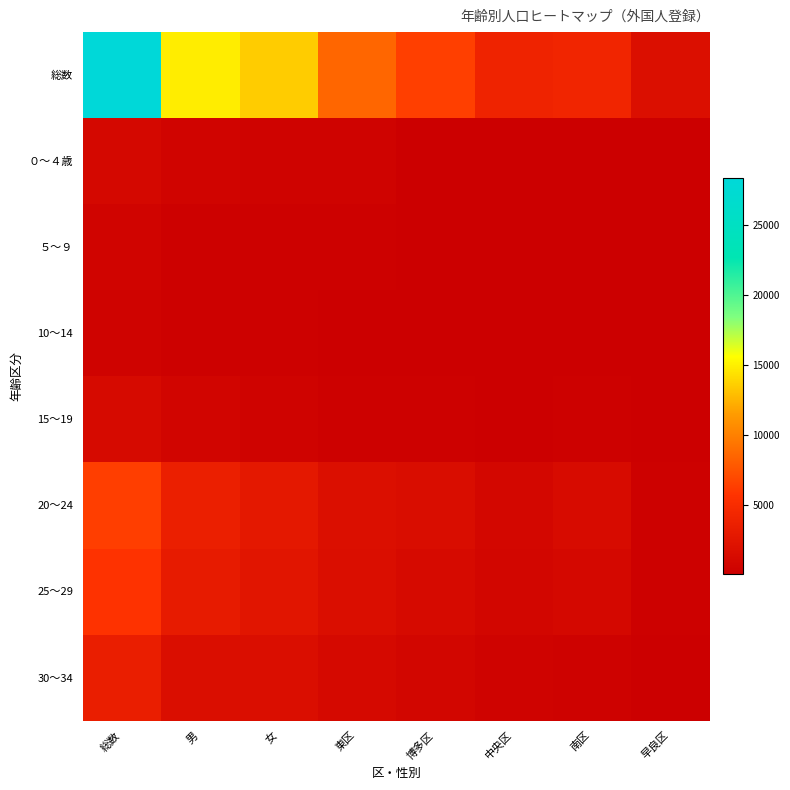

How many categories are shown in the chart?

8